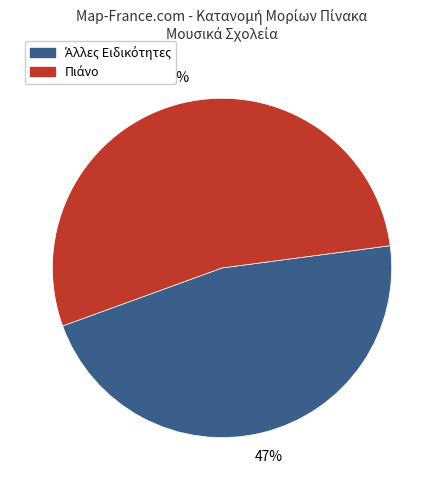

To the nearest percent, what is the average slice percentage?

50%